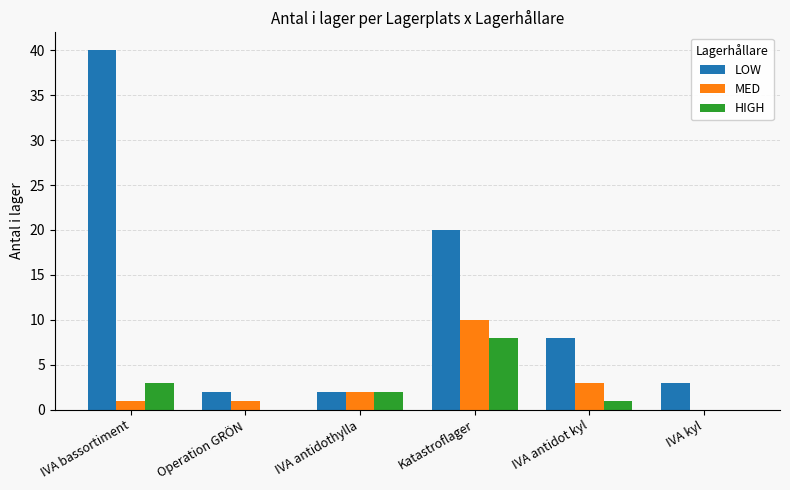

What is the total value across all series at Katastroflager?

38